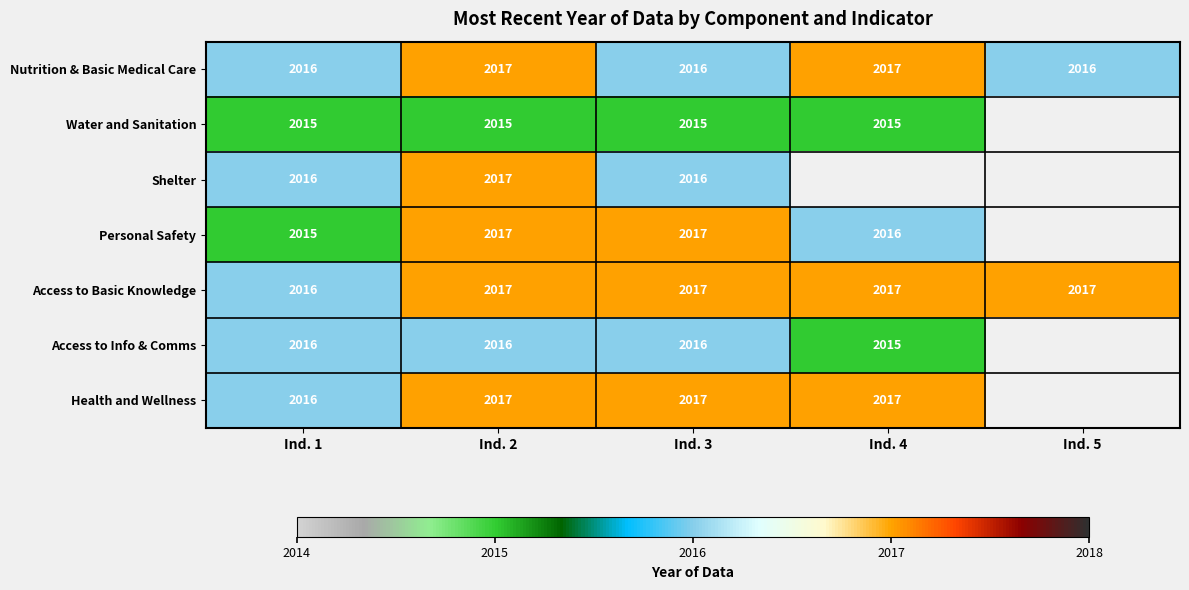

Count the Nutrition & Basic Medical Care values in the range 2016 to 2017.

5